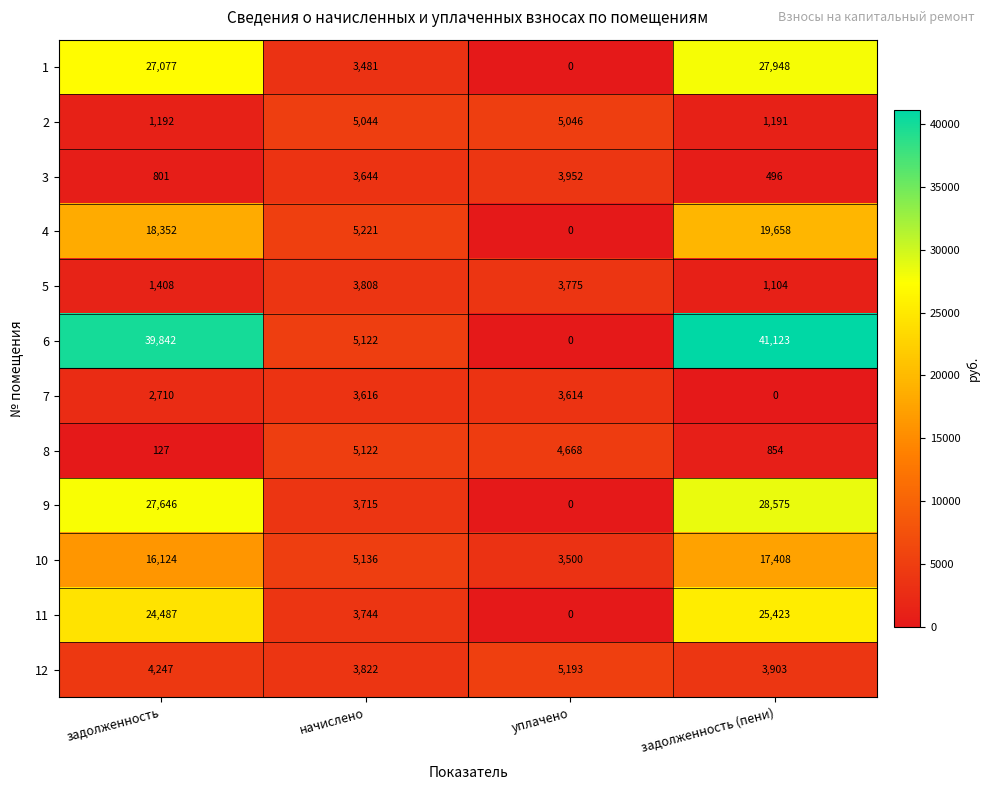

The value of 11 at задолженность is 24487. True or false?

True